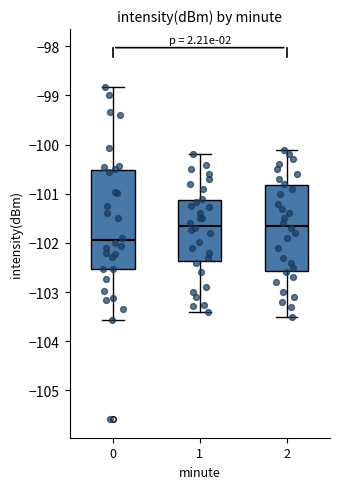

Reading left to right, read every box against the y-axis: the position of its median line, the range the box covers, and the ends of its whiskers. The values are not printed on the chart, so give them approximately, as read against the axis.

0: median -101.9, box -102.5 to -100.5, whiskers -103.6 to -98.8
1: median -101.6, box -102.4 to -101.1, whiskers -103.4 to -100.2
2: median -101.6, box -102.6 to -100.8, whiskers -103.5 to -100.1